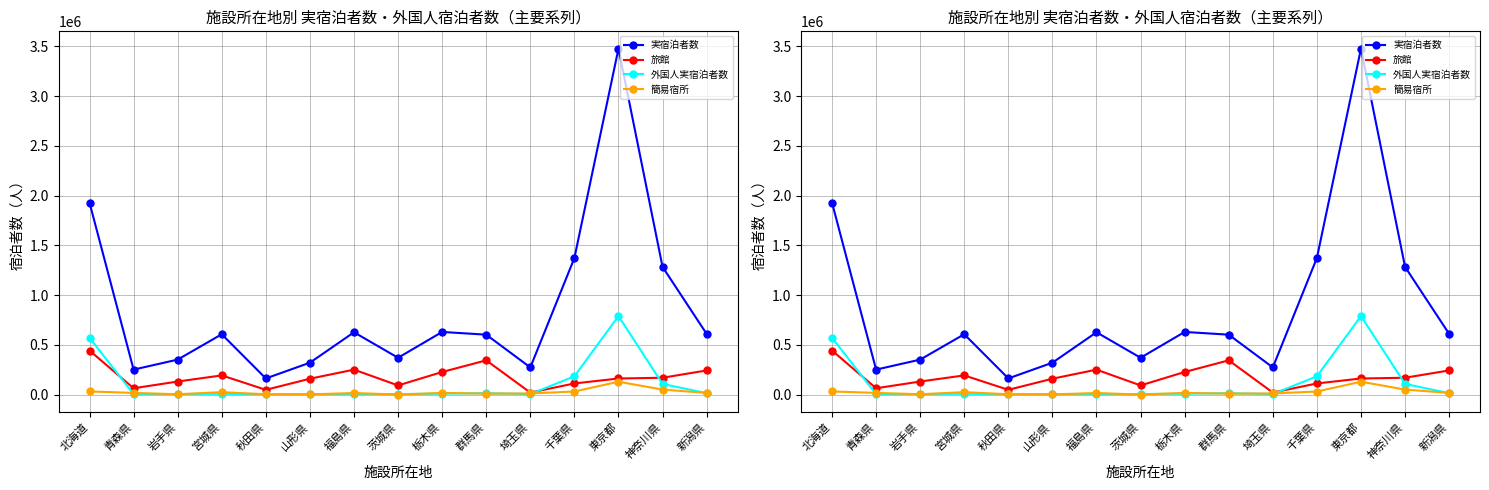

What is the total value across all series at 秋田県?

219550